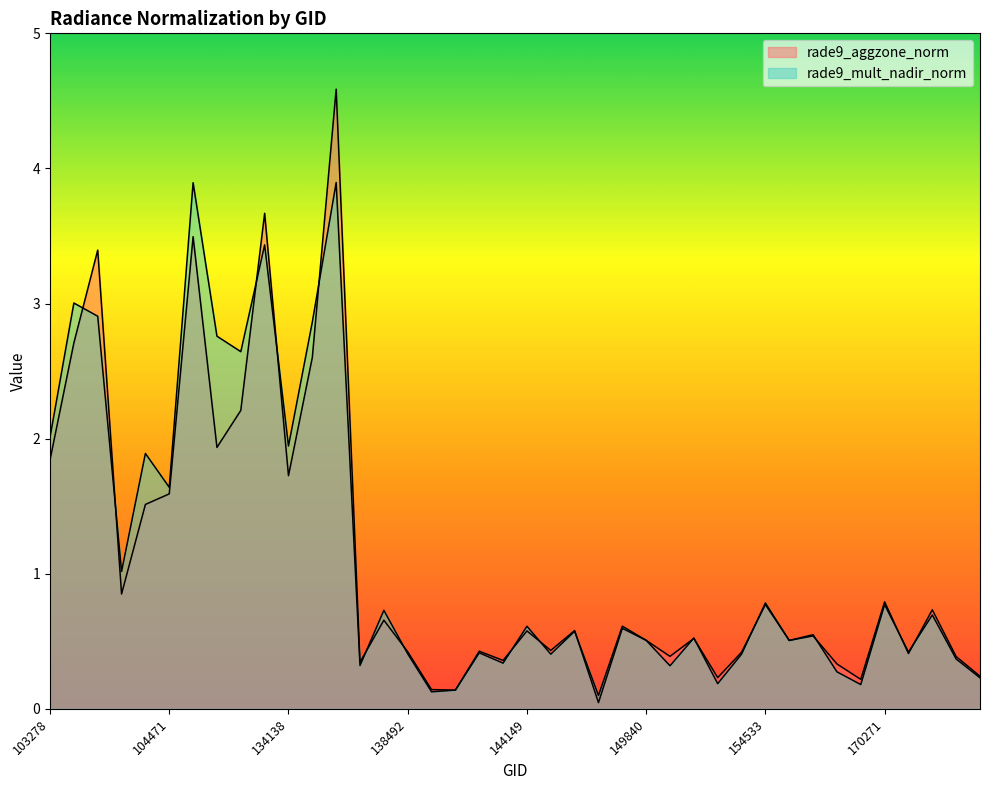

How many lines are shown in the chart?

2